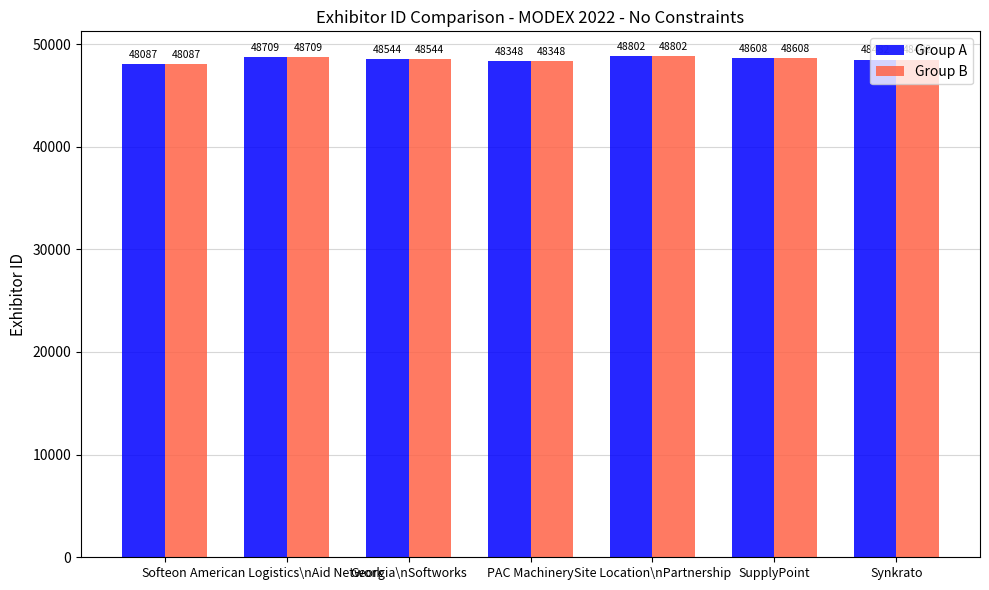

Where does the Group B series first go above 48544?

American Logistics\nAid Network